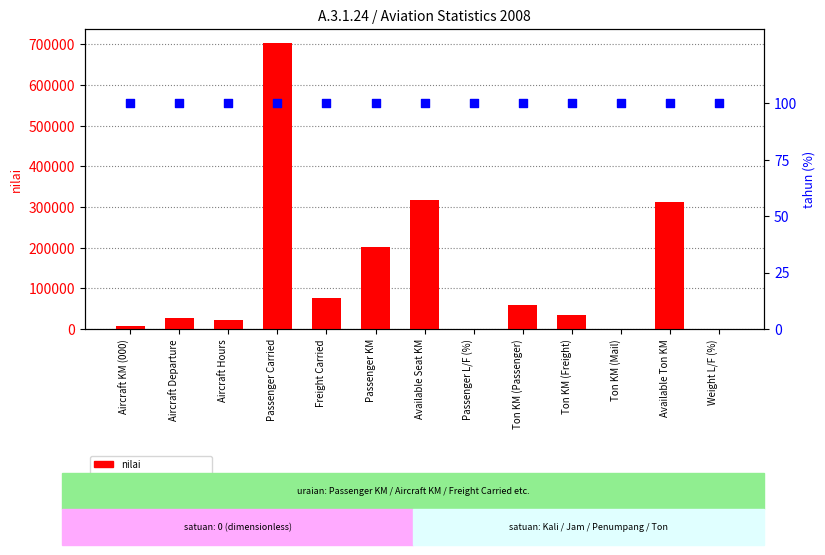

Which series has the largest Y range (max minus min)?

nilai